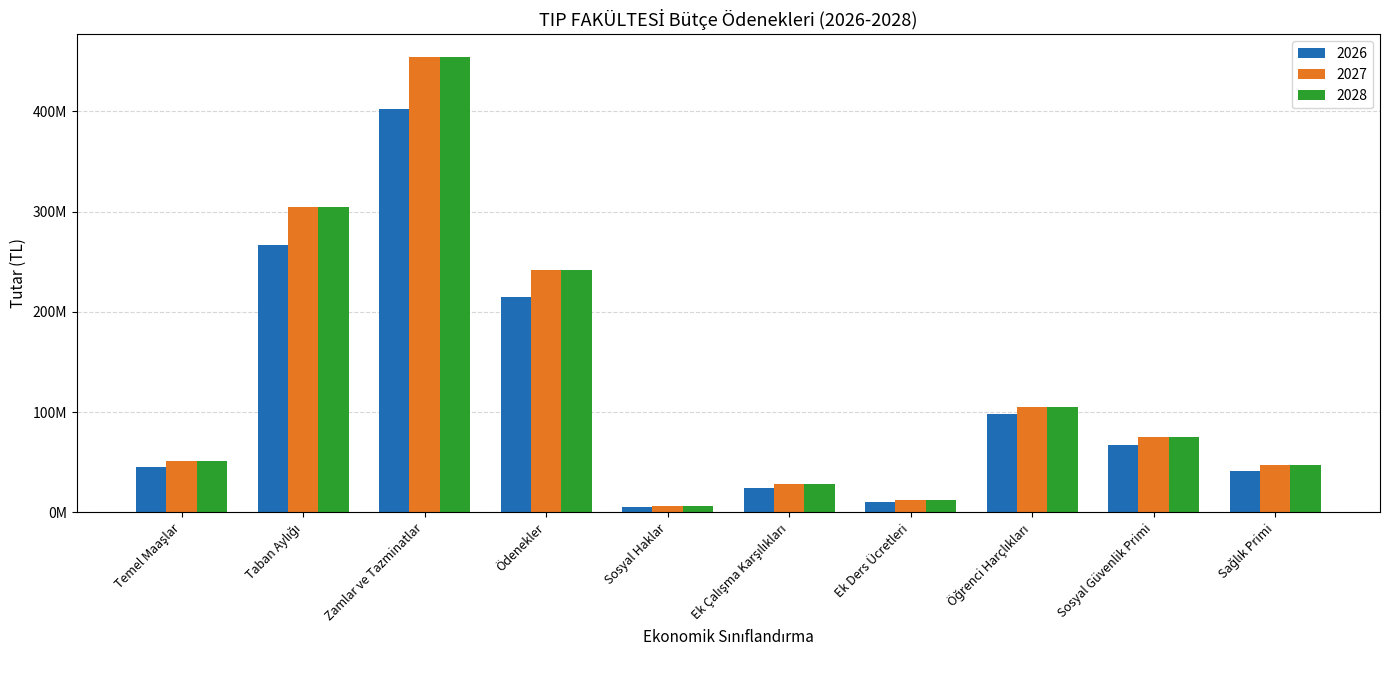

How many groups of bars are there?

10